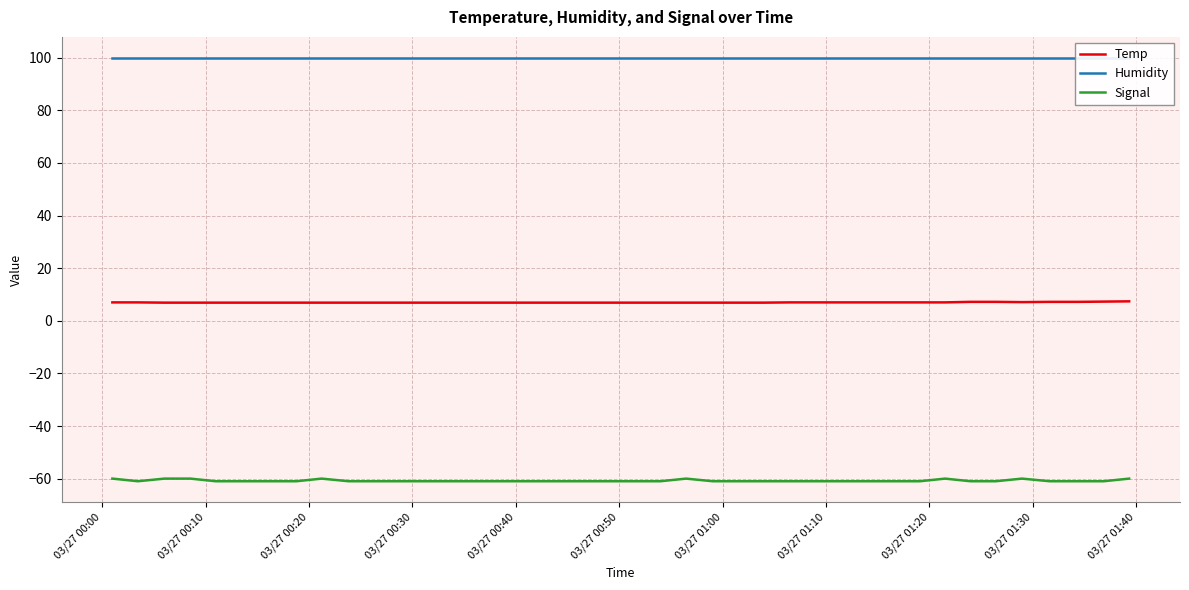

True or false: Temp and Humidity cross at least once.

False